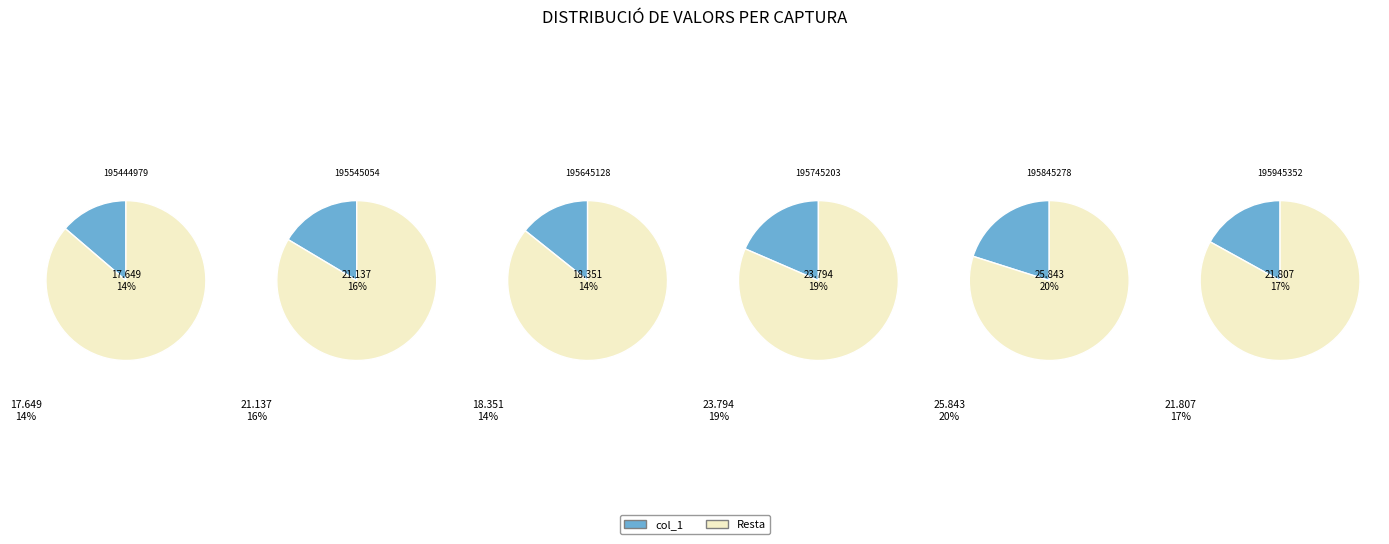

To the nearest percent, what portion does 20200929195545054 represent?

16%